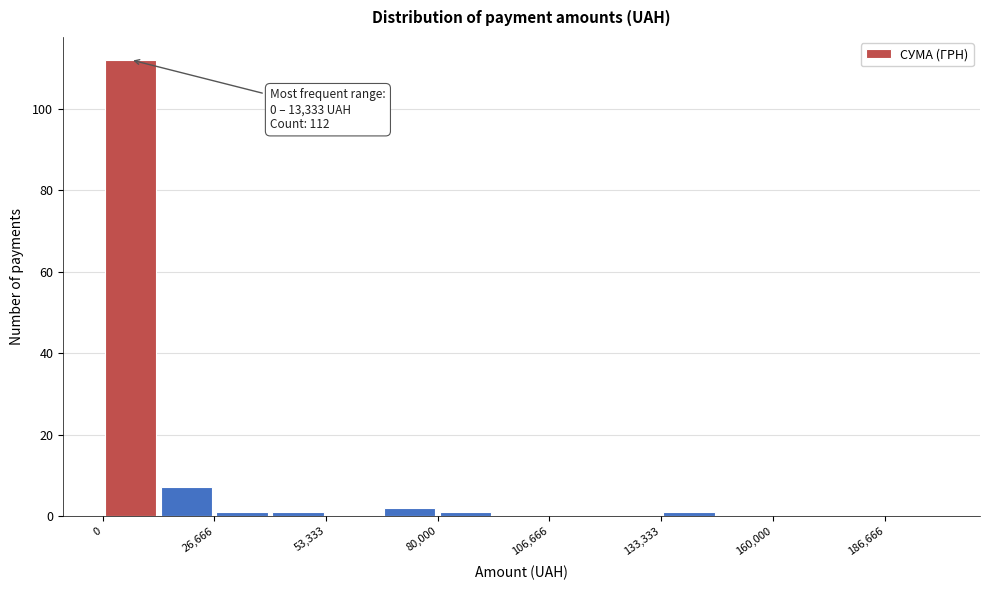

Read against the x-axis, roughly where is the centre of the tallest bar?

5000